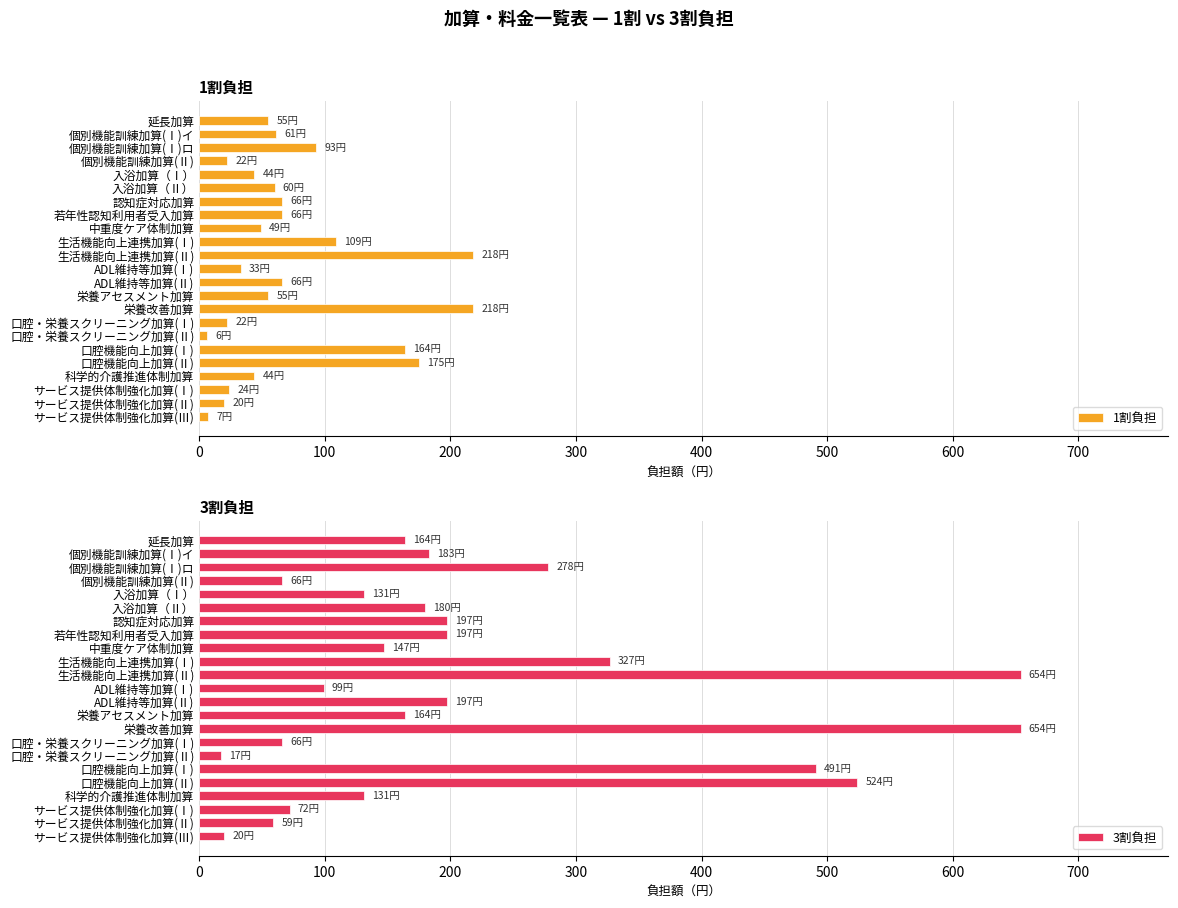

Rank the series by their average value, from highest to lowest.

3割負担, 1割負担